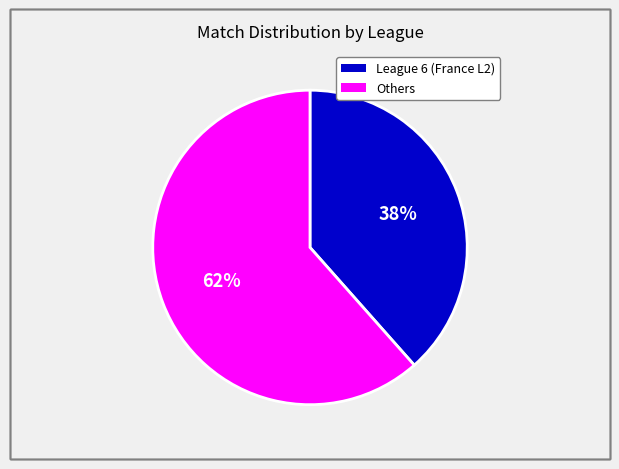

To the nearest percent, what is the average slice percentage?

50%